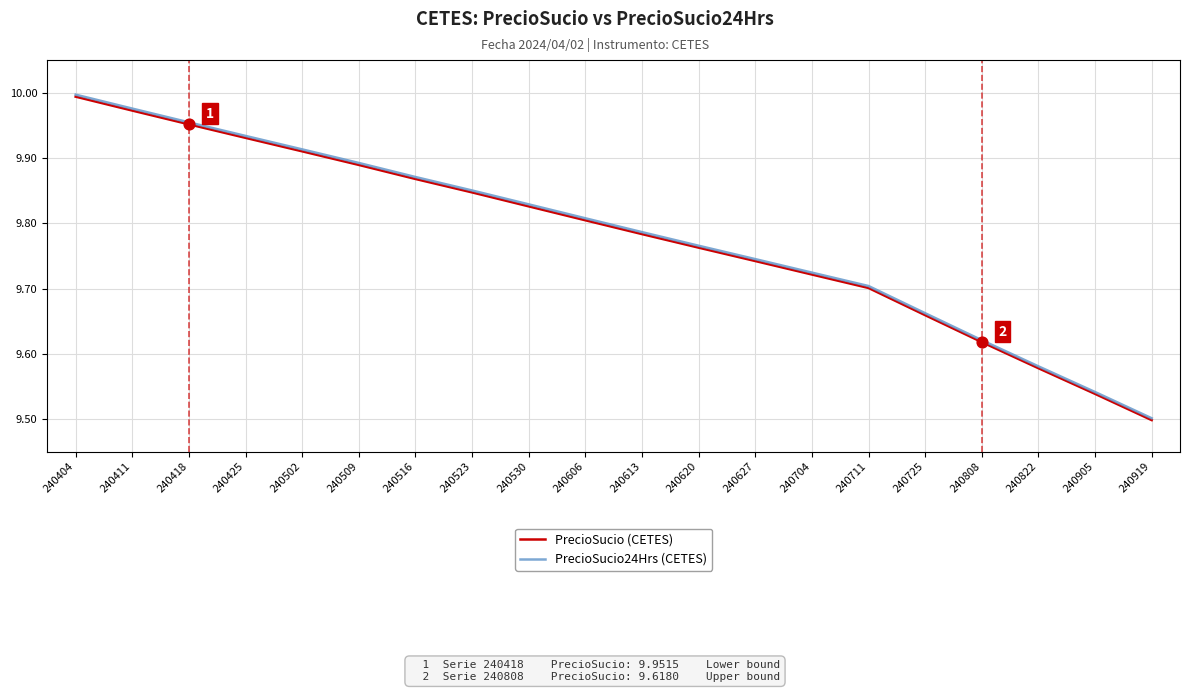

At how many categories does at least one series exceed 9?

20